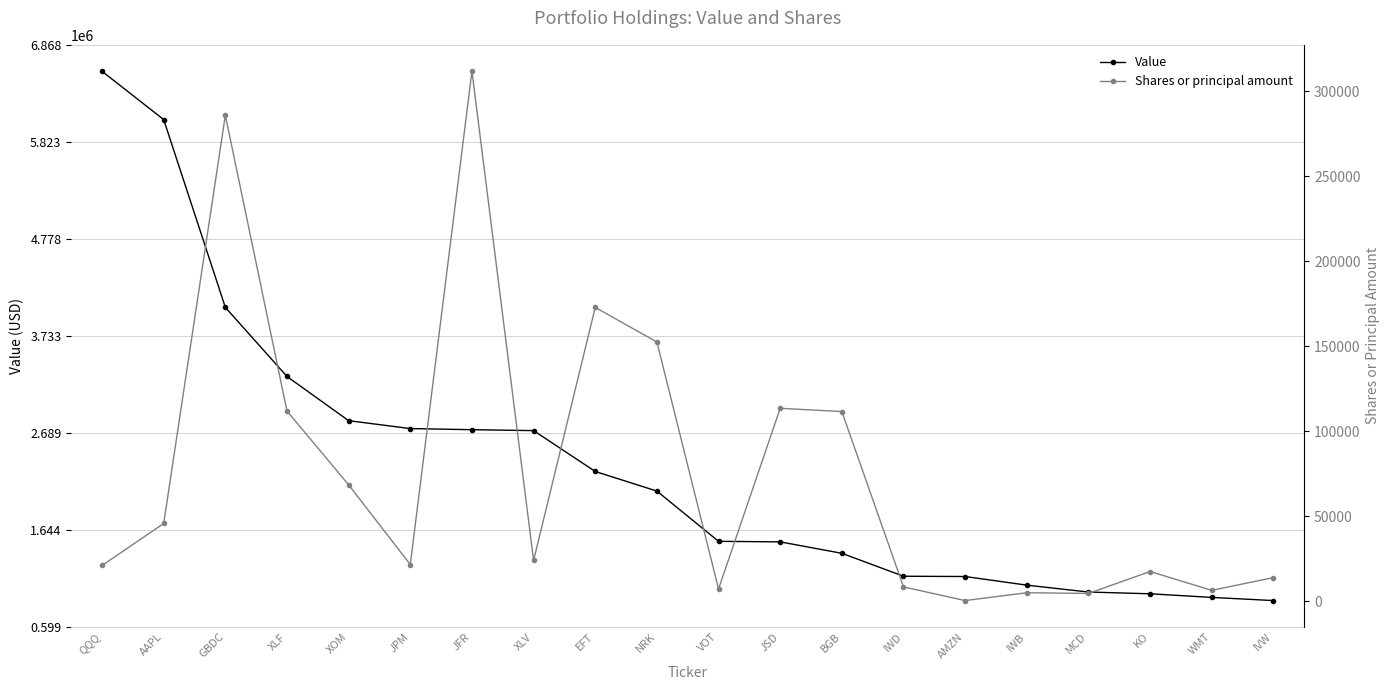

Does the chart have visible grid lines?

Yes